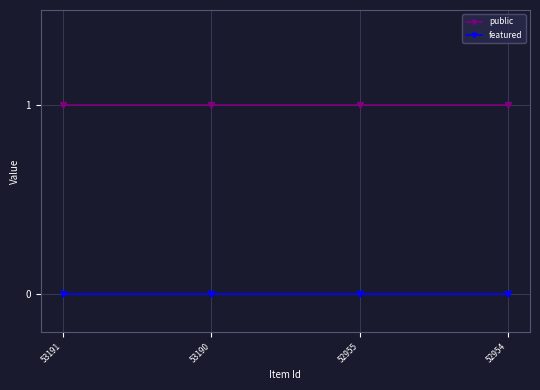

What is the total value across all series at 53191?

1